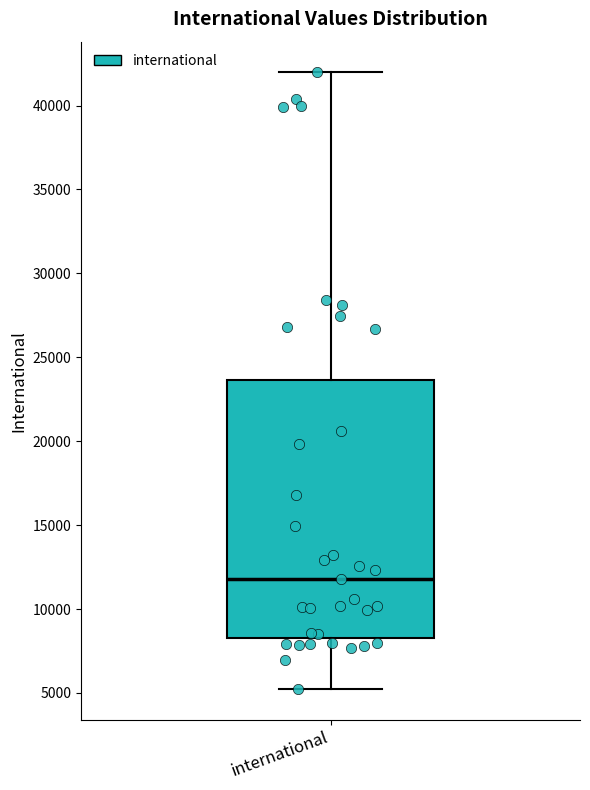

Read this box plot against the y-axis: the position of the median line, the range covered by the box, and the ends of both whiskers. The values are not printed on the chart, so give them approximately, as read against the axis.

median 12000, box 8000 to 23500, whiskers 5500 to 42000